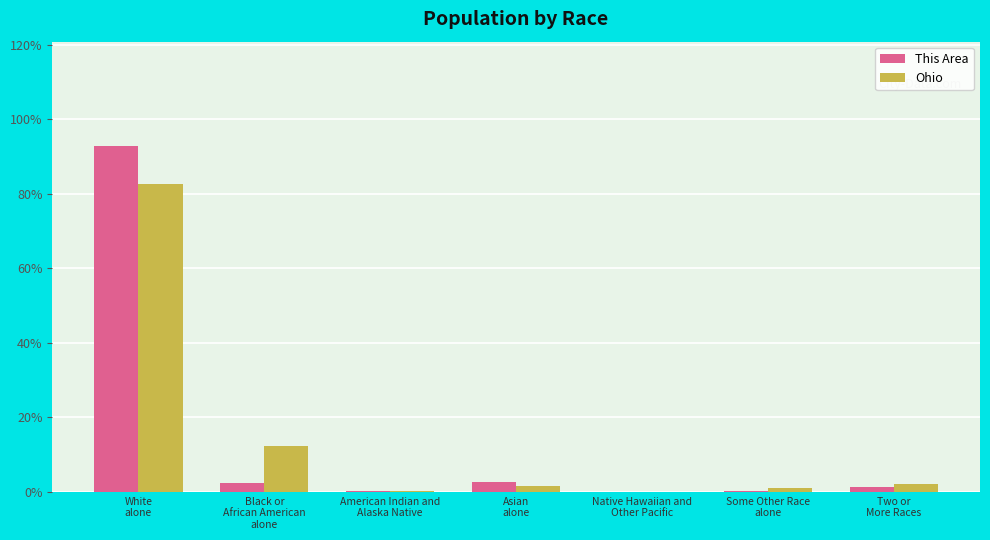

What is the sum of all This Area values?

100.0